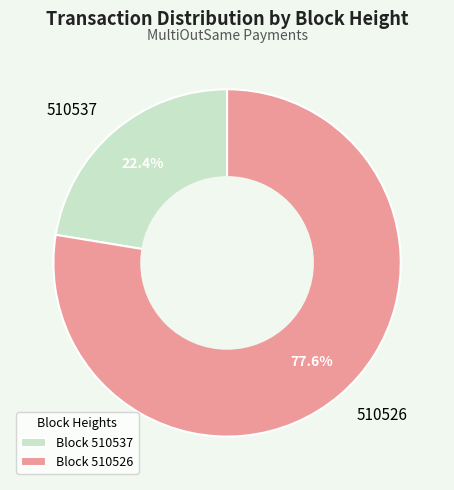

How many segments does this pie chart have?

2